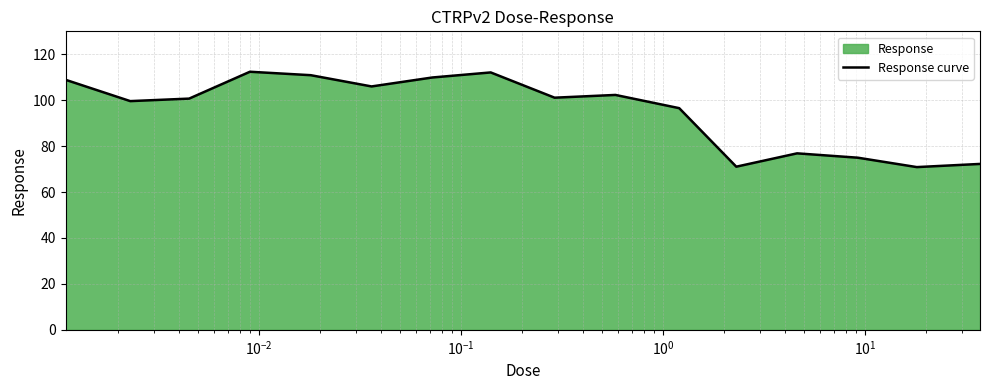

What is the smallest value displayed?

70.9